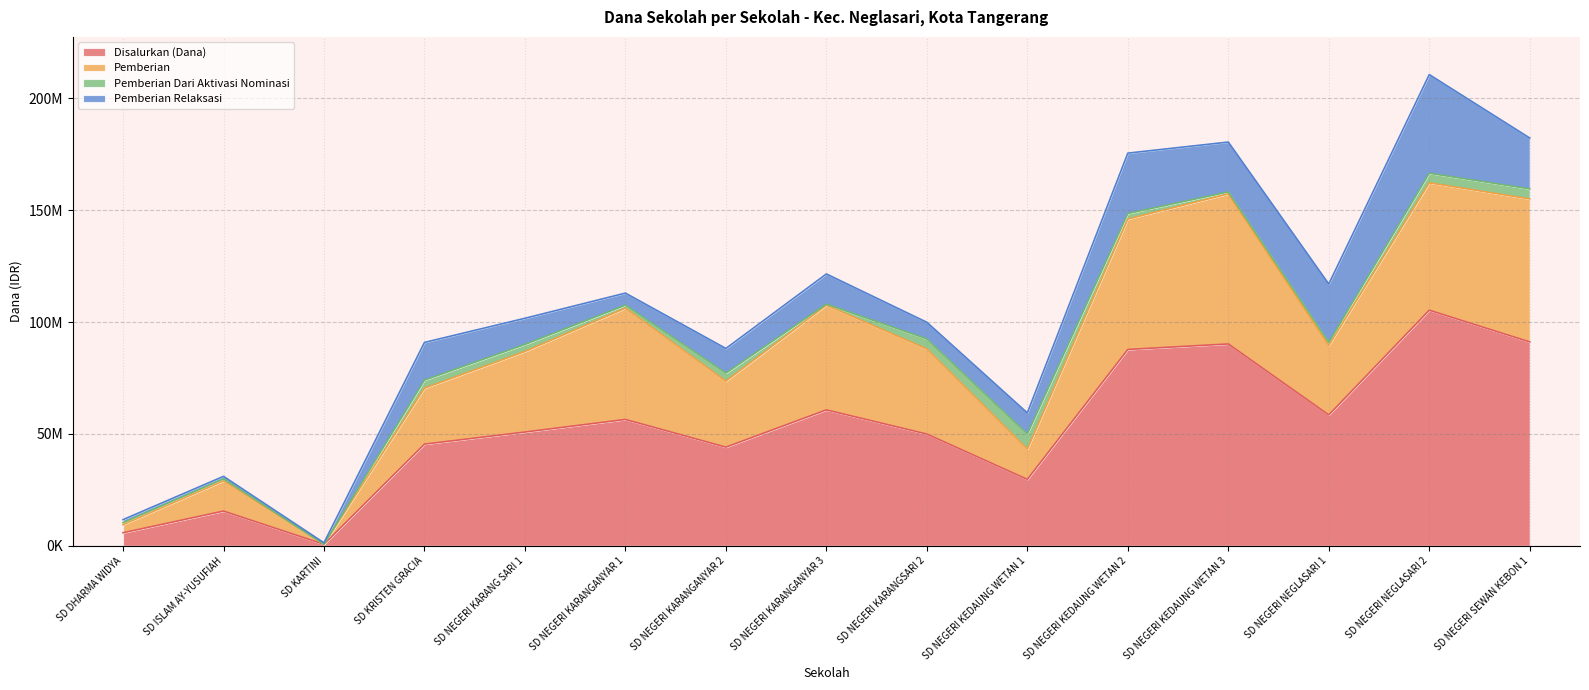

The value of Pemberian at SD KRISTEN GRACIA is 25489687. True or false?

False